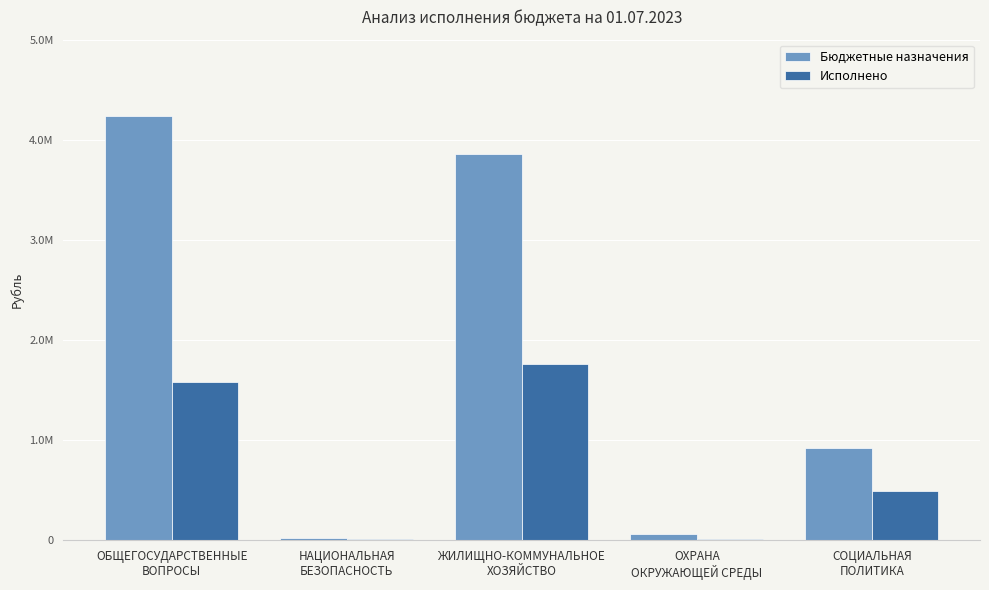

What is the value of the Бюджетные назначения bar at the 1st from the left?

4242588.2